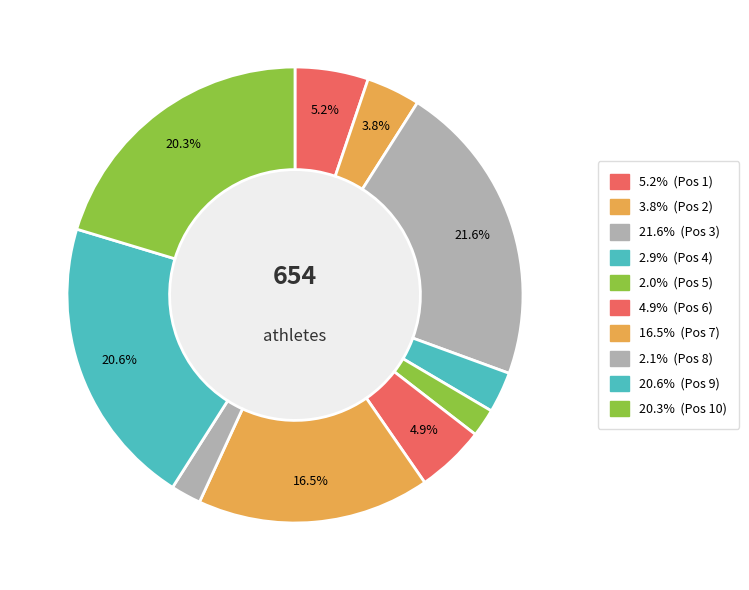

Count the number of slices in the pie.

10